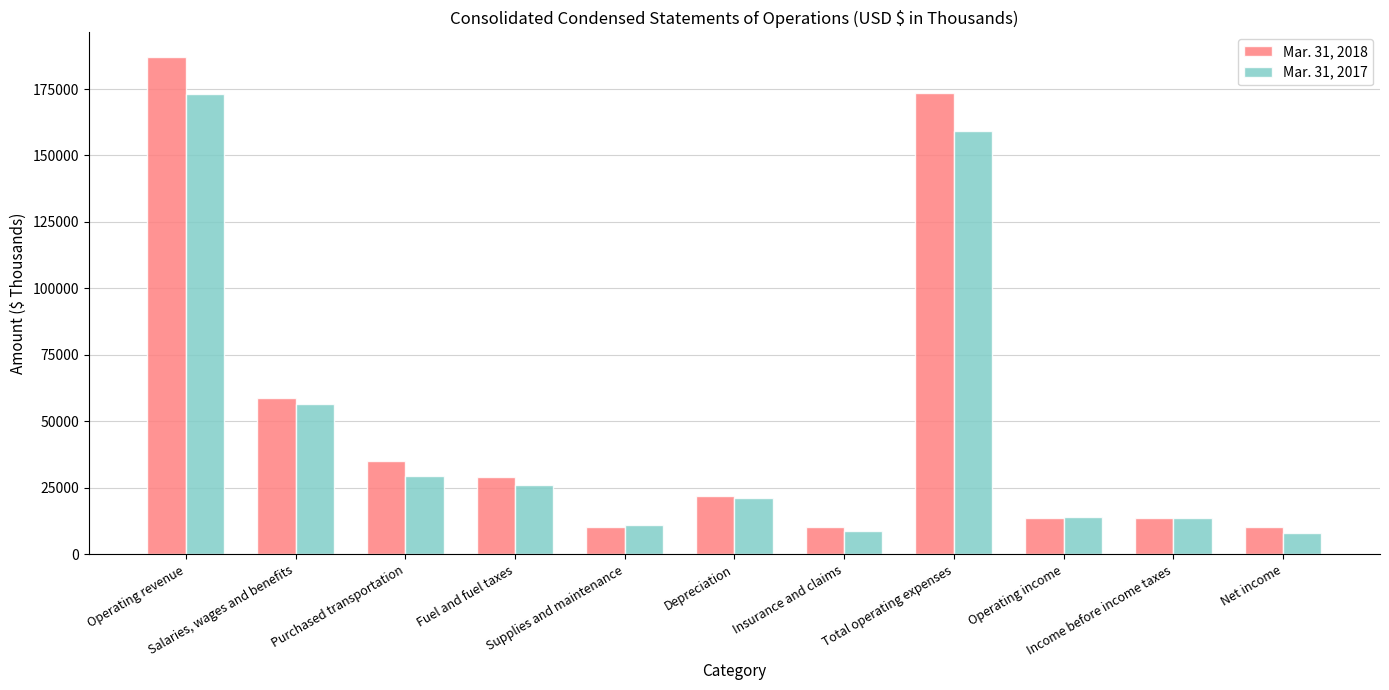

List the labels in order of Mar. 31, 2018 value, smallest first.

Insurance and claims, Net income, Supplies and maintenance, Operating income, Income before income taxes, Depreciation, Fuel and fuel taxes, Purchased transportation, Salaries, wages and benefits, Total operating expenses, Operating revenue